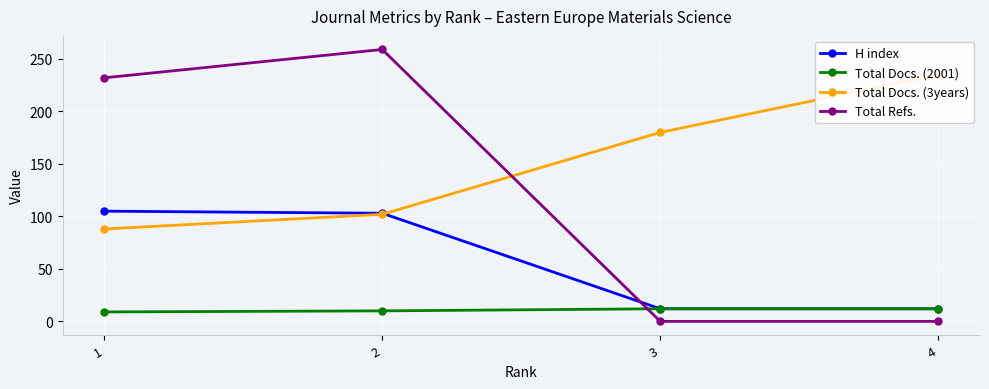

What is the lowest value of the Total Docs. (3years) series?

88